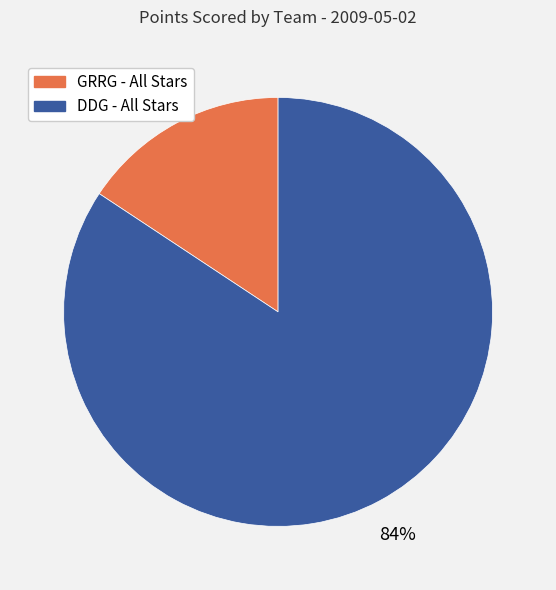

Which category has the biggest portion of the pie?

DDG - All Stars